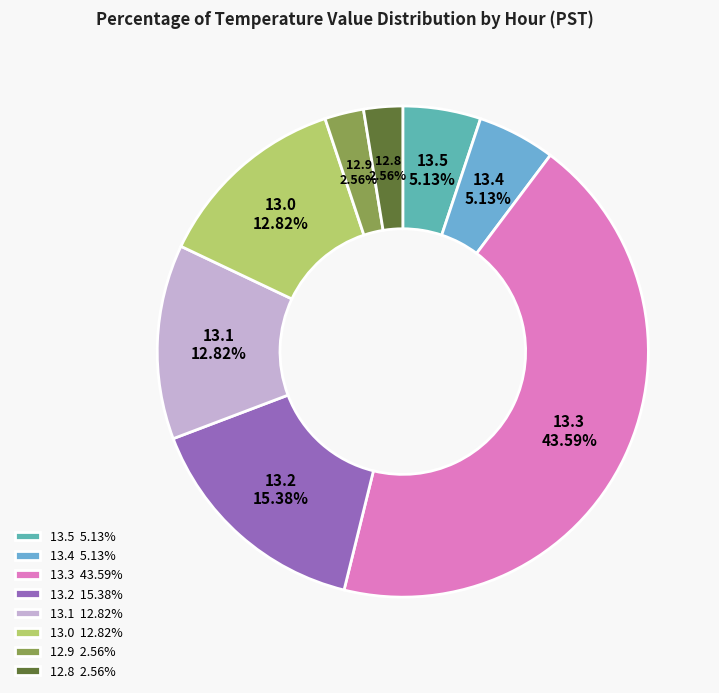

Is there any slice that represents more than half of the pie?

No